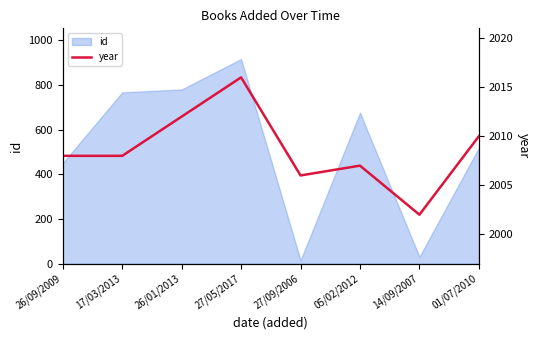

At which label is id closest to 465?

26/09/2009